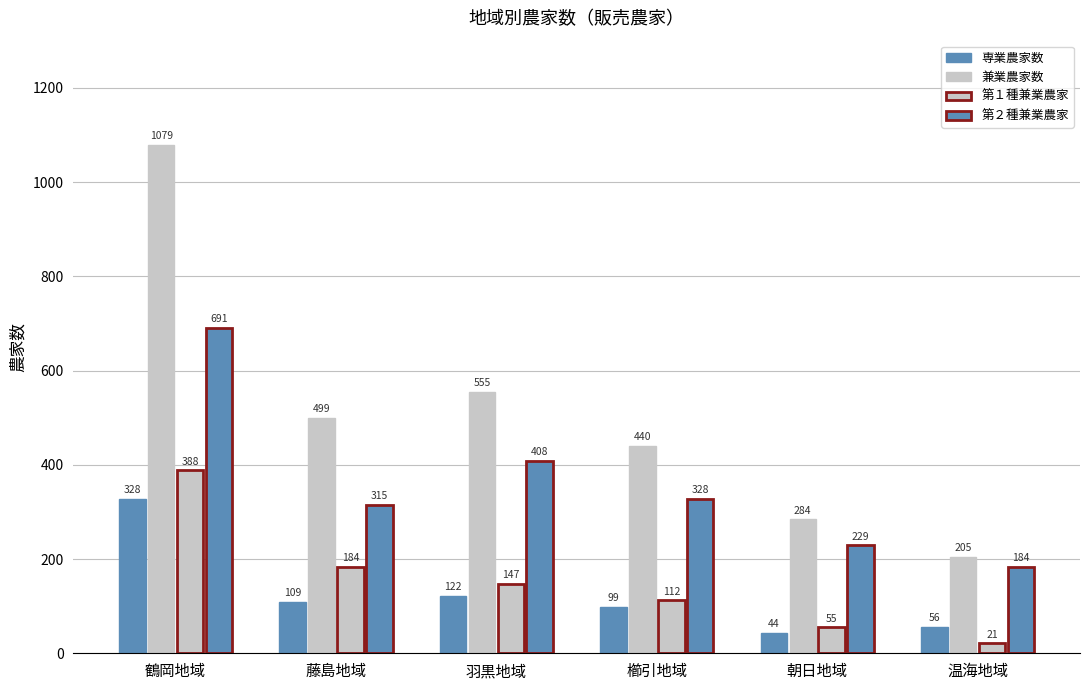

What is the highest value of the 第２種兼業農家 series?

691